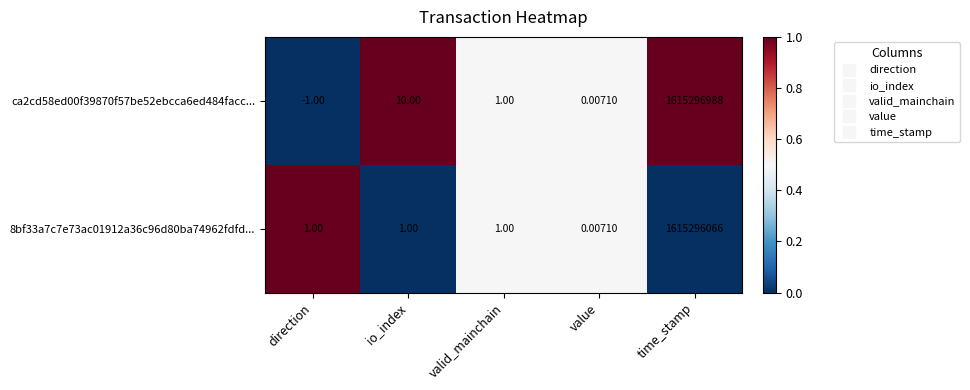

How many values in the 8bf33a7c7e73ac01912a36c96d80ba74962fdfd... series are below 1?

1